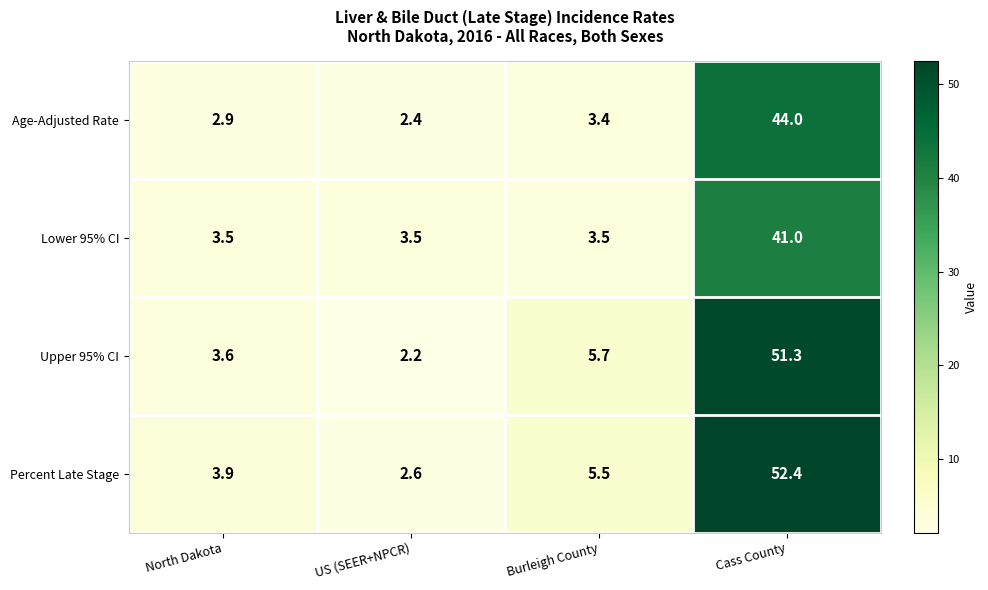

True or false: Percent Late Stage has a value of 32.4 at Cass County.

False